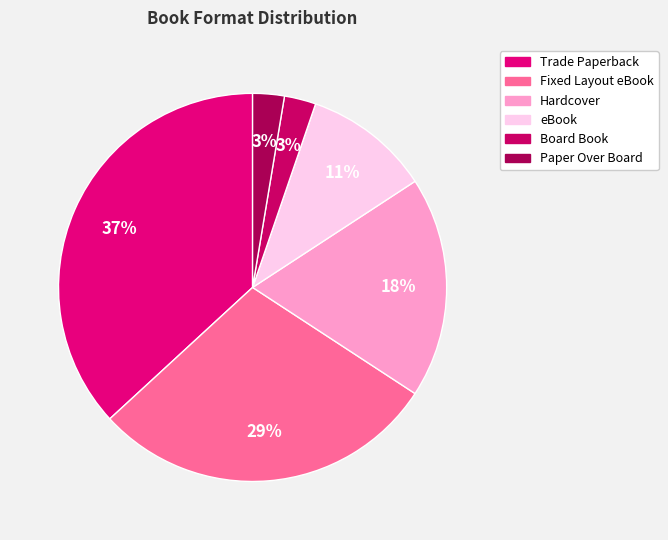

To the nearest percent, what percentage of the pie is Paper Over Board?

3%